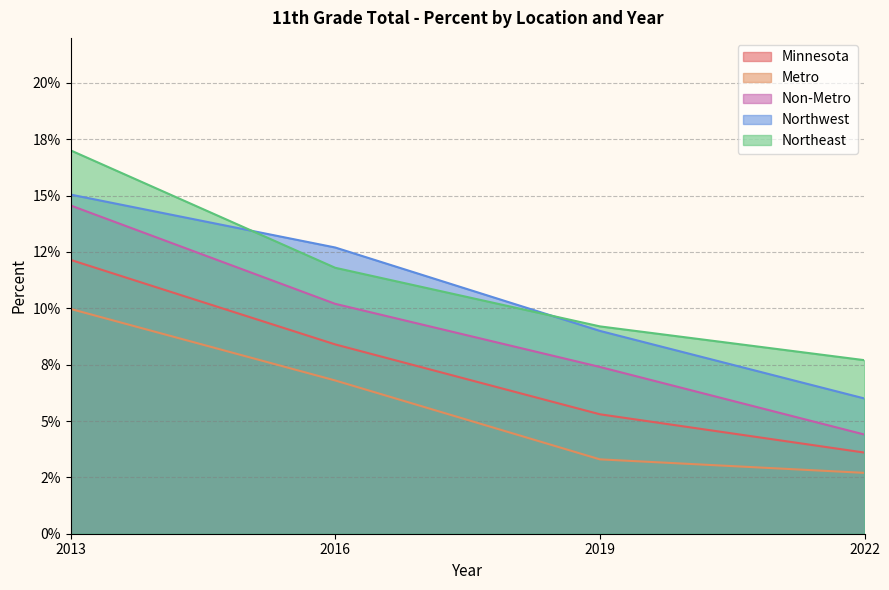

What is the total value across all series at 2019?

0.3